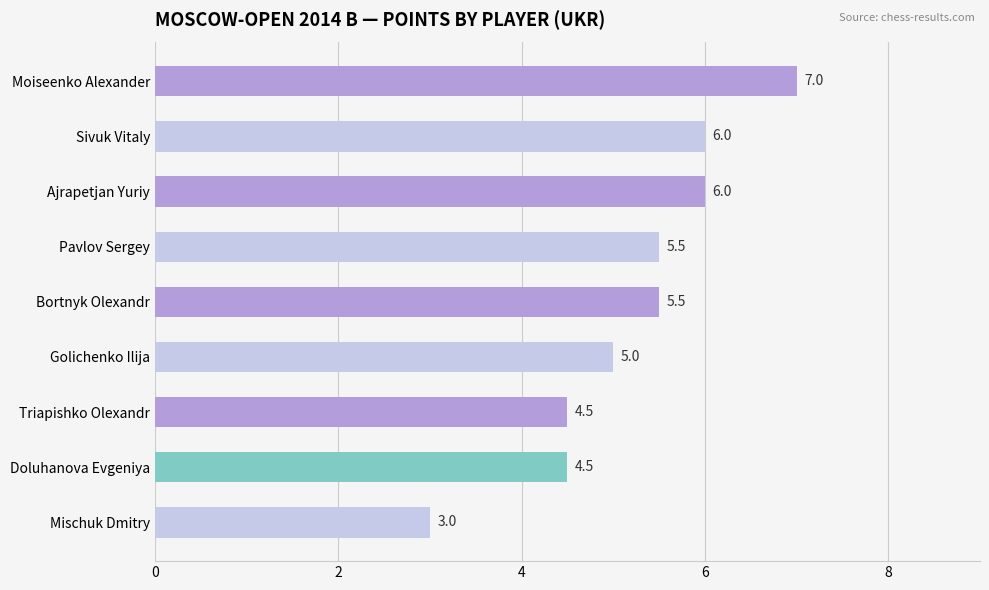

What is the difference between the maximum and minimum values?

4.0